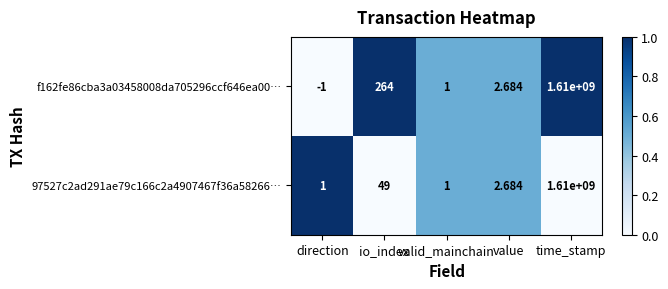

List the series in order of their overall mean, lowest first.

97527c2ad291ae79c166c2a4907467f36a58266…, f162fe86cba3a03458008da705296ccf646ea00…